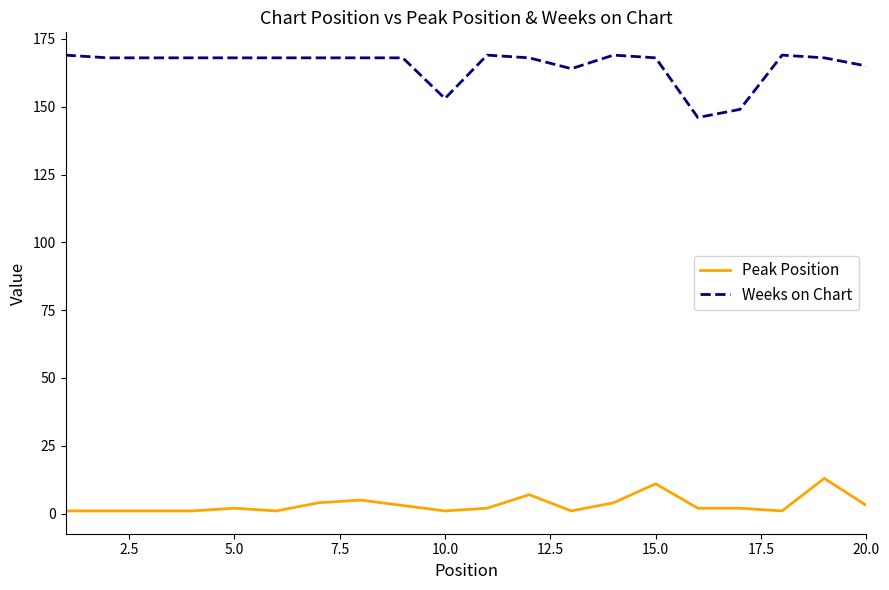

List the series in order of their overall mean, highest first.

Weeks on Chart, Peak Position